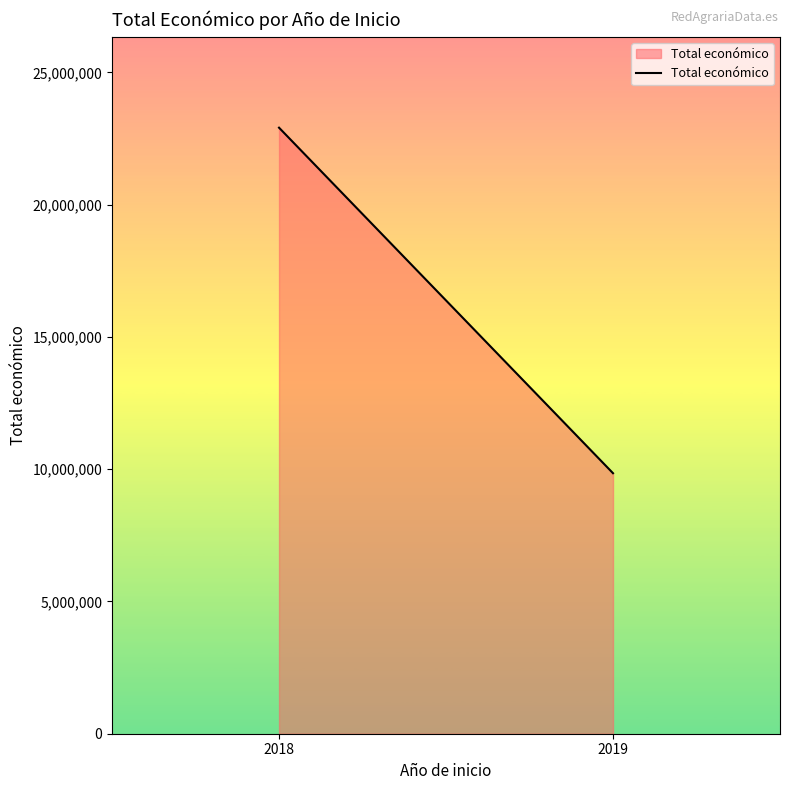

Reading left to right, transcribe all the data shown in this chart.

22910031	9847932